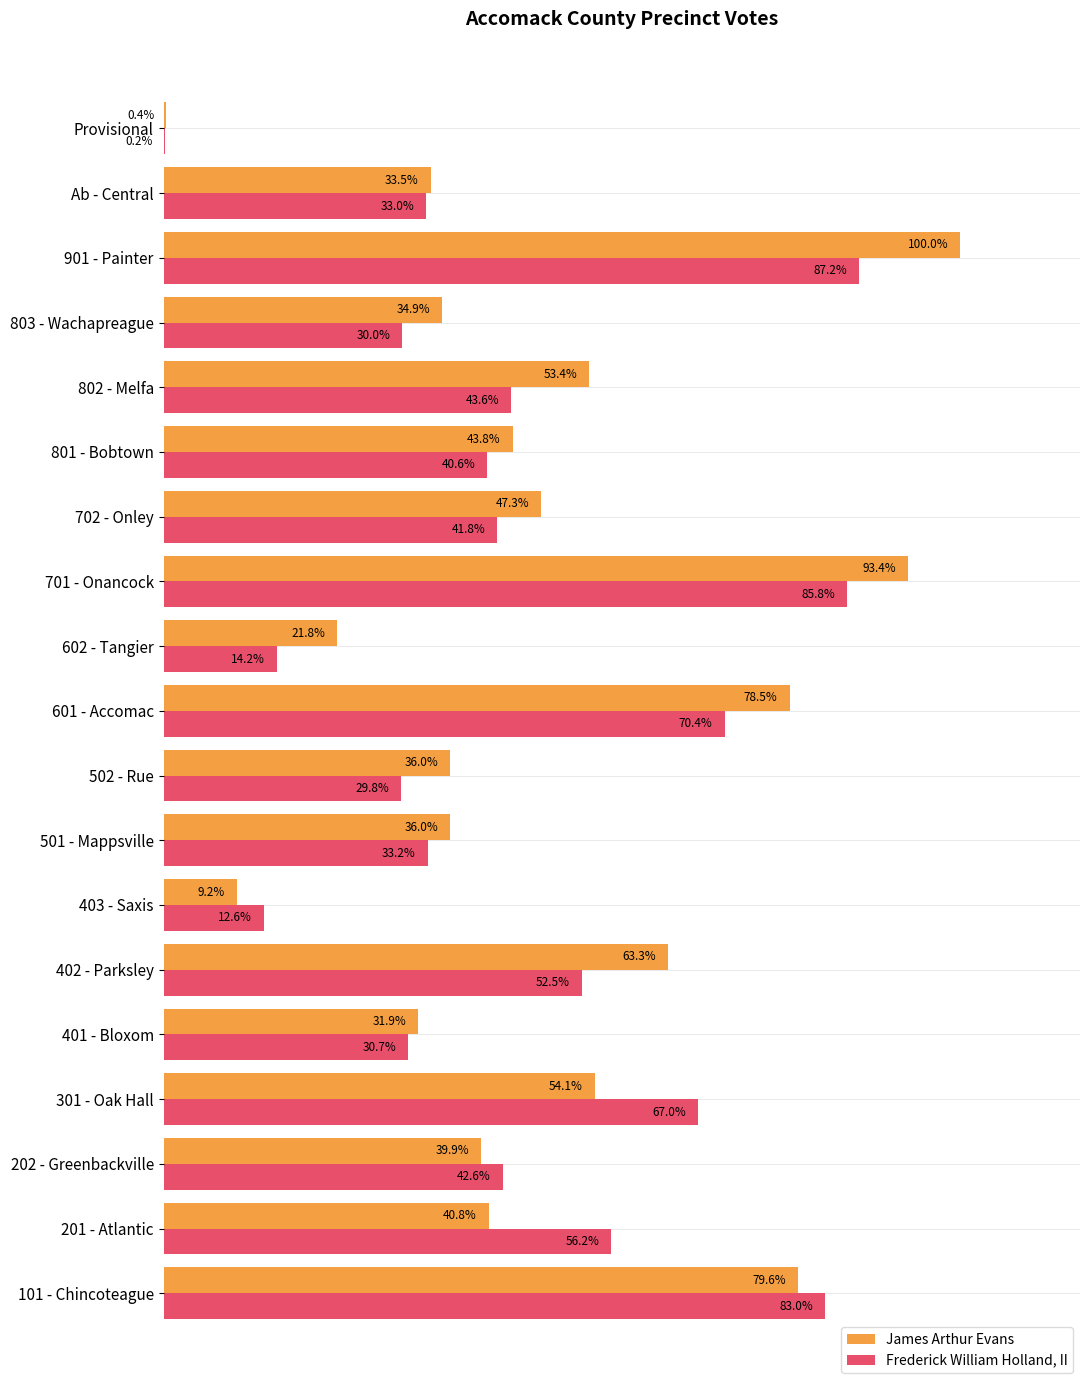

At which category does the chart reach its peak across all series?

901 - Painter